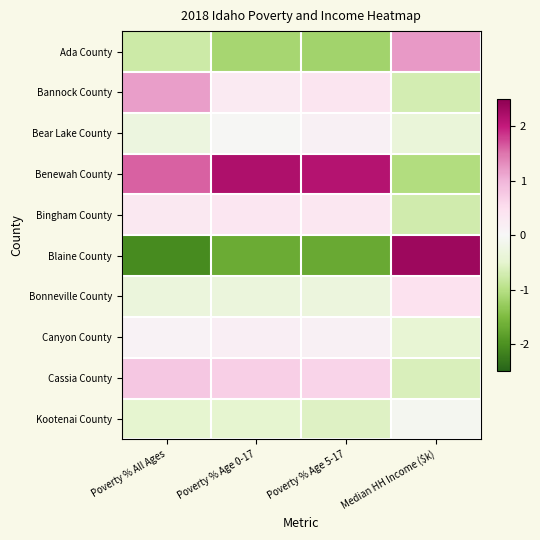

What is the minimum value shown in the chart?

-2.1